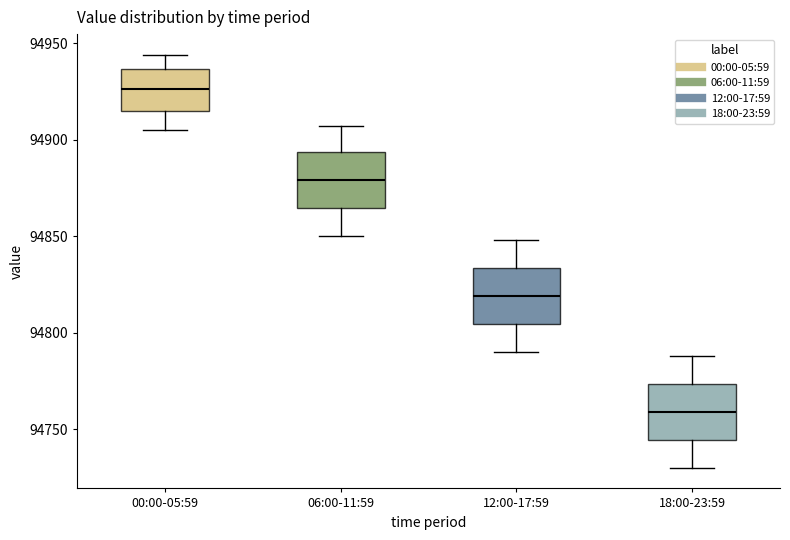

Where does the upper whisker of the box for 00:00-05:59 end on the y-axis? The values are not printed on the chart, so give them approximately, as read against the axis.

94945